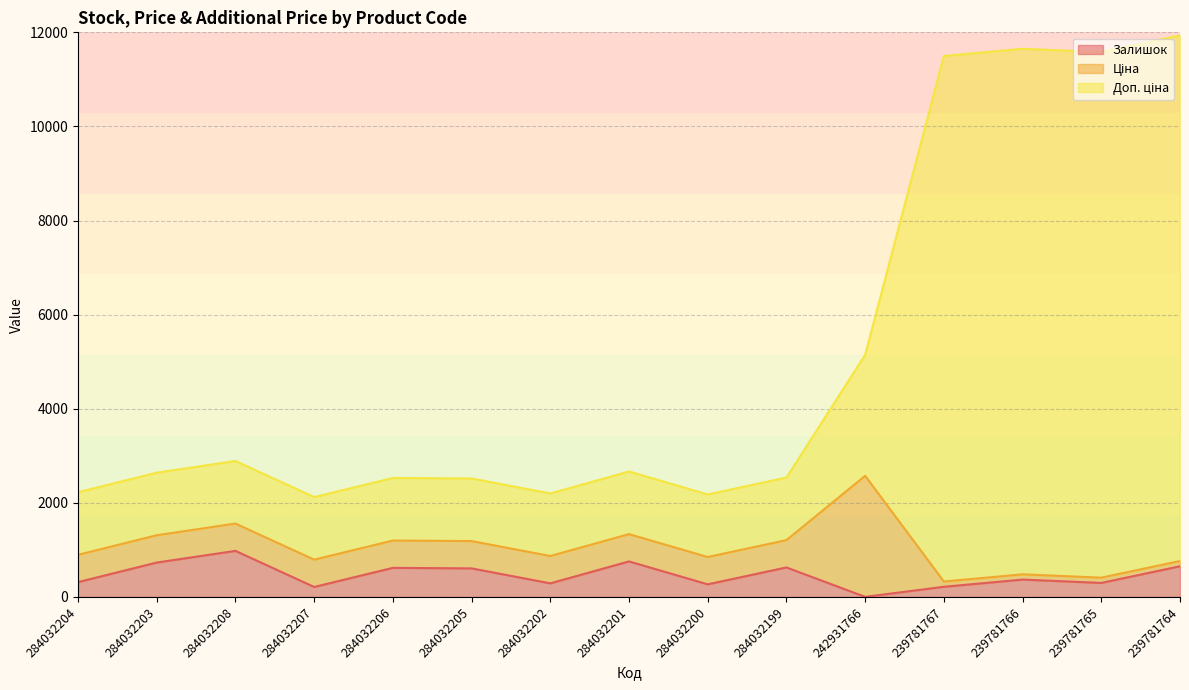

What position from the right is 239781766?

3